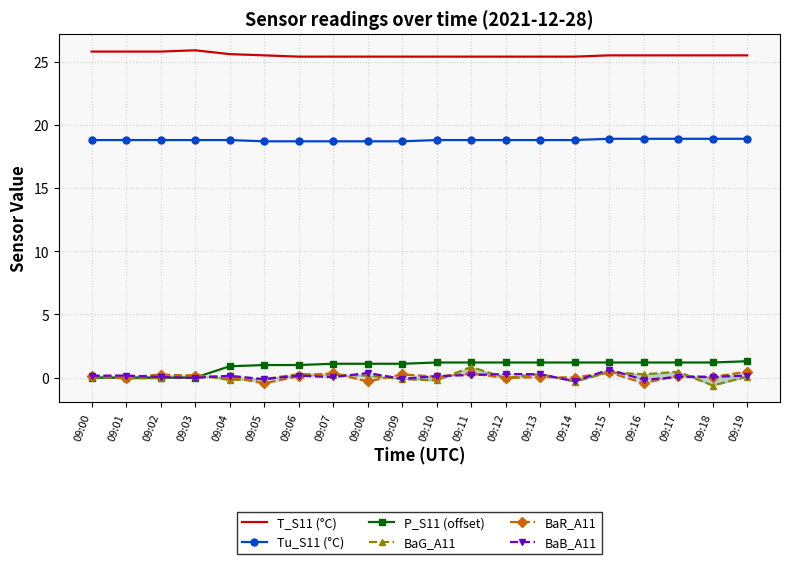

At which category is the sum across all series the highest?

09:15